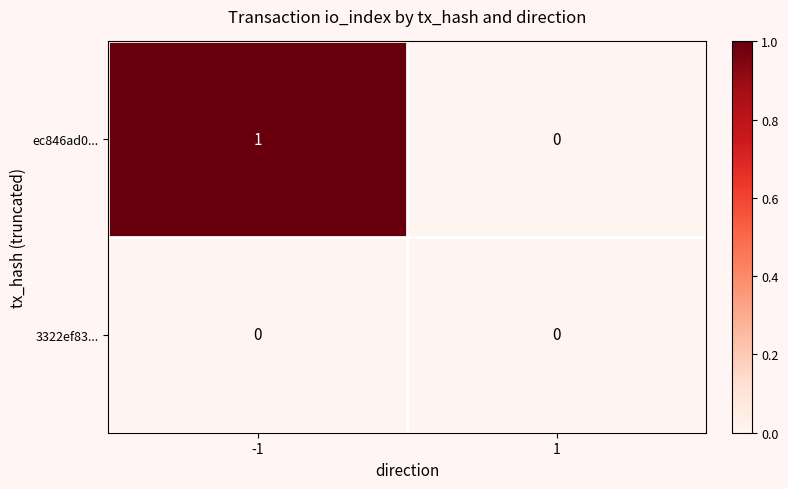

Count the number of categories in the chart.

2